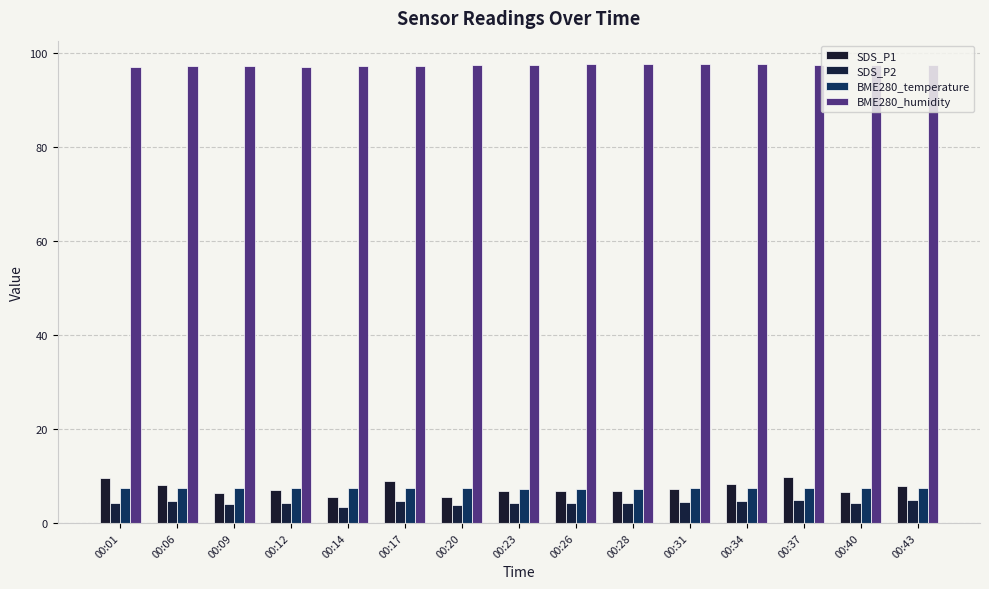

Between 00:09 and 00:14, which series saw the biggest shift?

SDS_P1